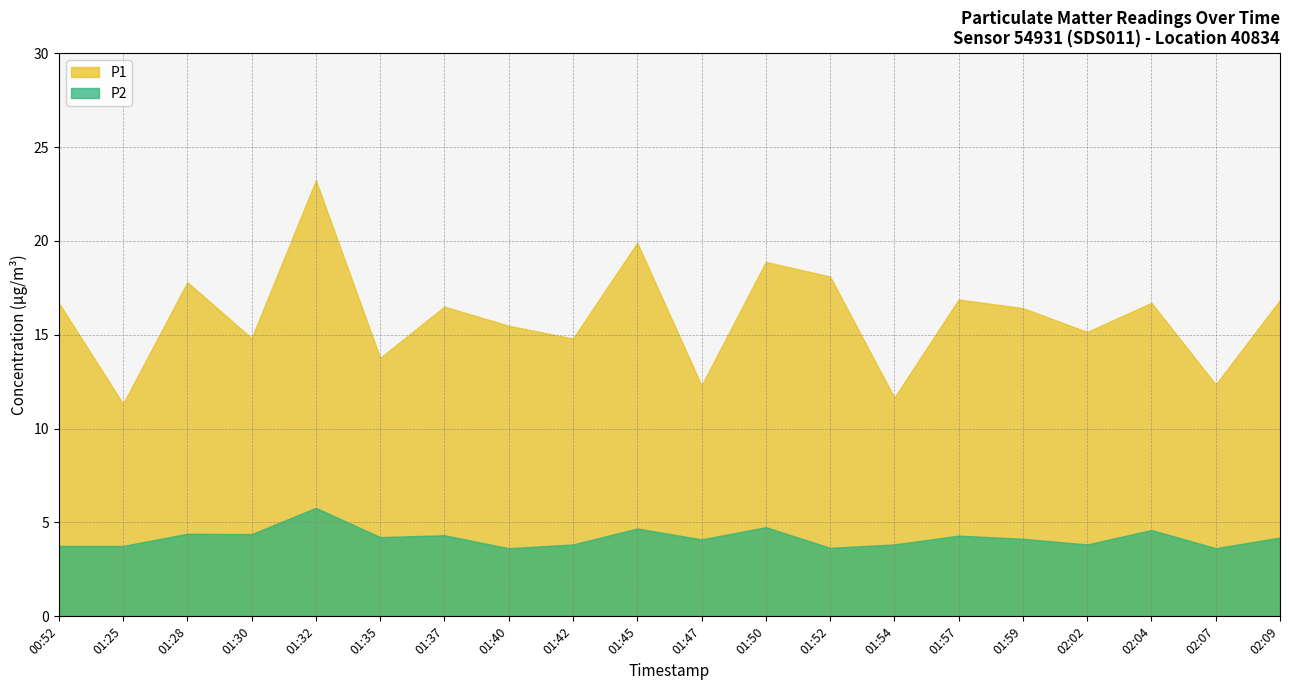

Reading left to right, transcribe all the data shown in this chart.

P1: 00:52=16.7	01:25=11.3	01:28=17.8	01:30=14.8	01:32=23.2	01:35=13.8	01:37=16.5	01:40=15.5	01:42=14.8	01:45=19.9	01:47=12.3	01:50=18.9	01:52=18.1	01:54=11.7	01:57=16.9	01:59=16.4	02:02=15.2	02:04=16.7	02:07=12.3	02:09=16.9
P2: 00:52=3.8	01:25=3.8	01:28=4.4	01:30=4.4	01:32=5.8	01:35=4.2	01:37=4.3	01:40=3.6	01:42=3.8	01:45=4.7	01:47=4.1	01:50=4.8	01:52=3.6	01:54=3.8	01:57=4.3	01:59=4.1	02:02=3.8	02:04=4.6	02:07=3.6	02:09=4.2